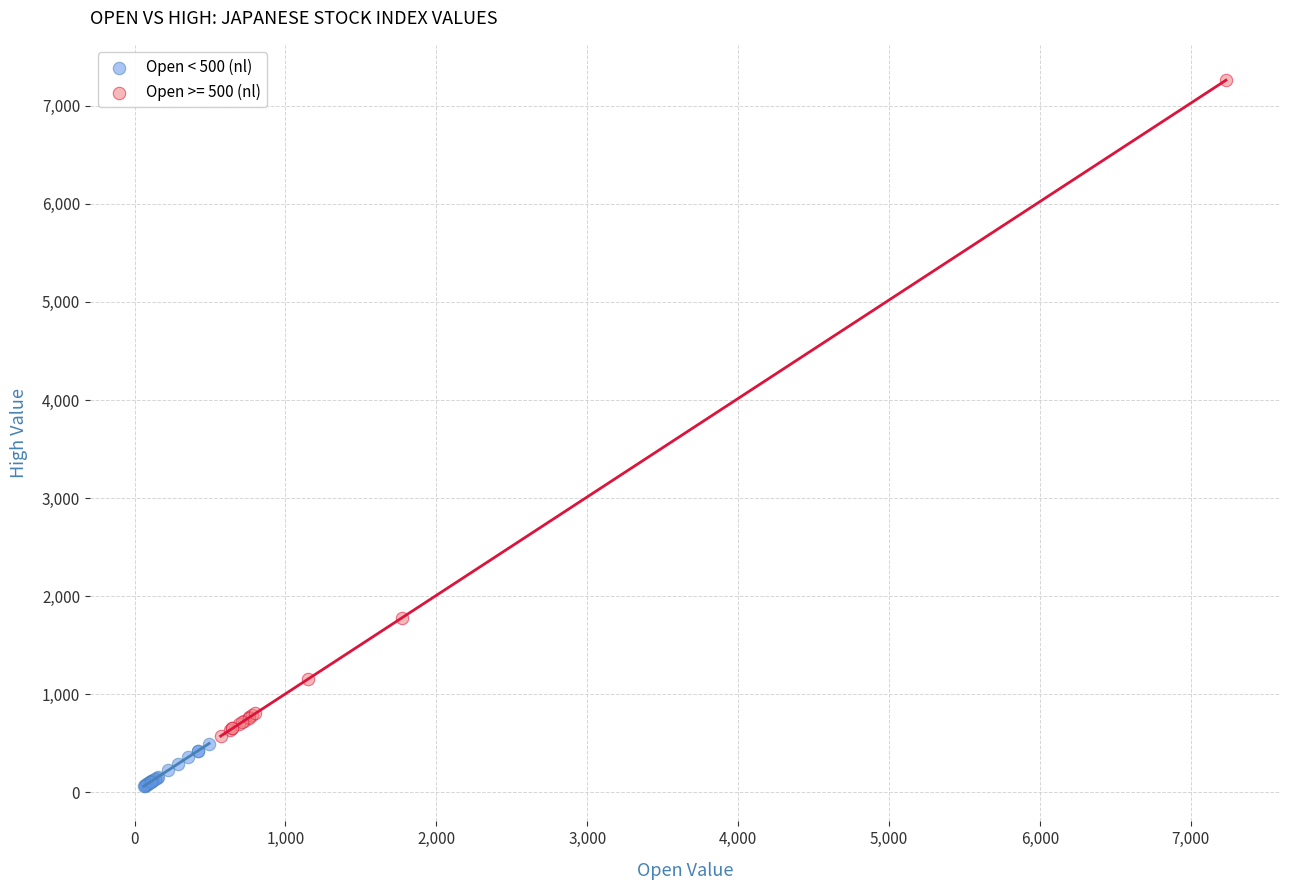

Which series reaches the minimum Y coordinate?

Open < 500 (nl)